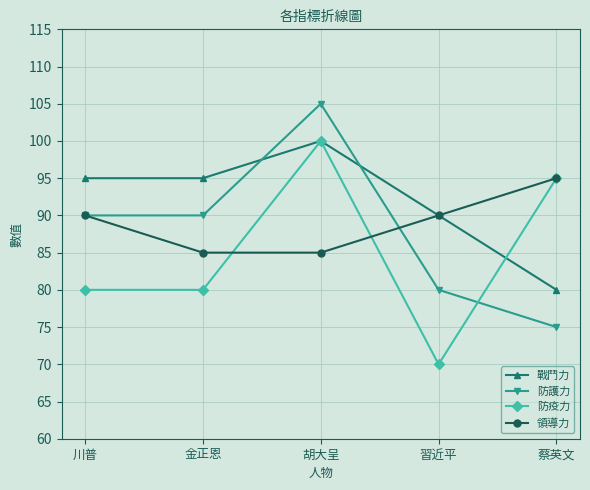

What value does the 防疫力 series have at 胡大呈?

100